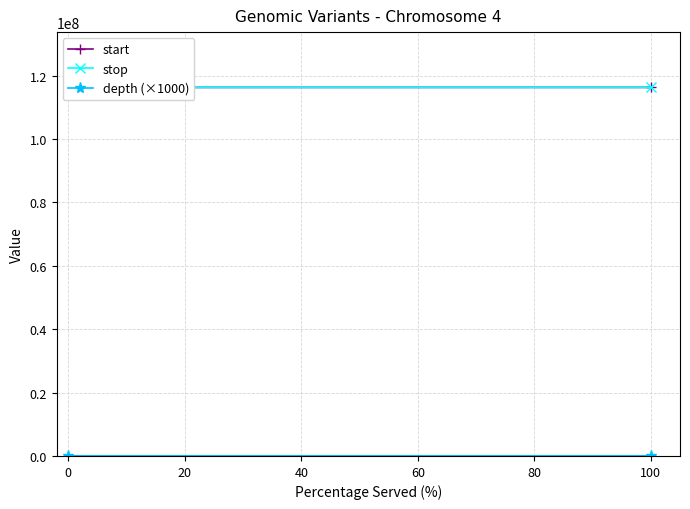

What is the spread (max minus min) of values at 0?

116208017